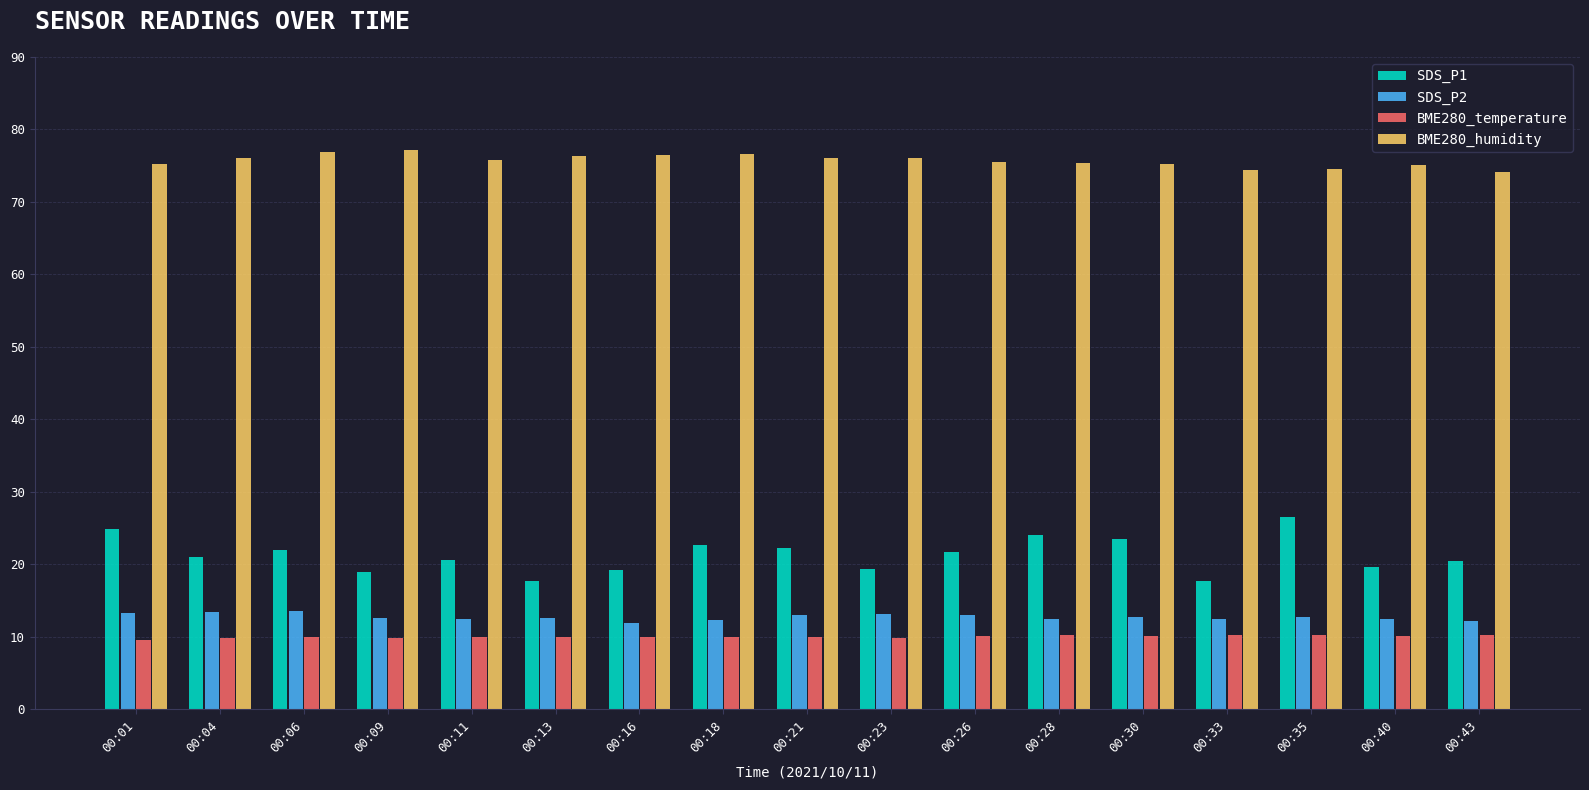

Is the value of SDS_P2 at 00:33 greater than the value of BME280_humidity at 00:40?

No